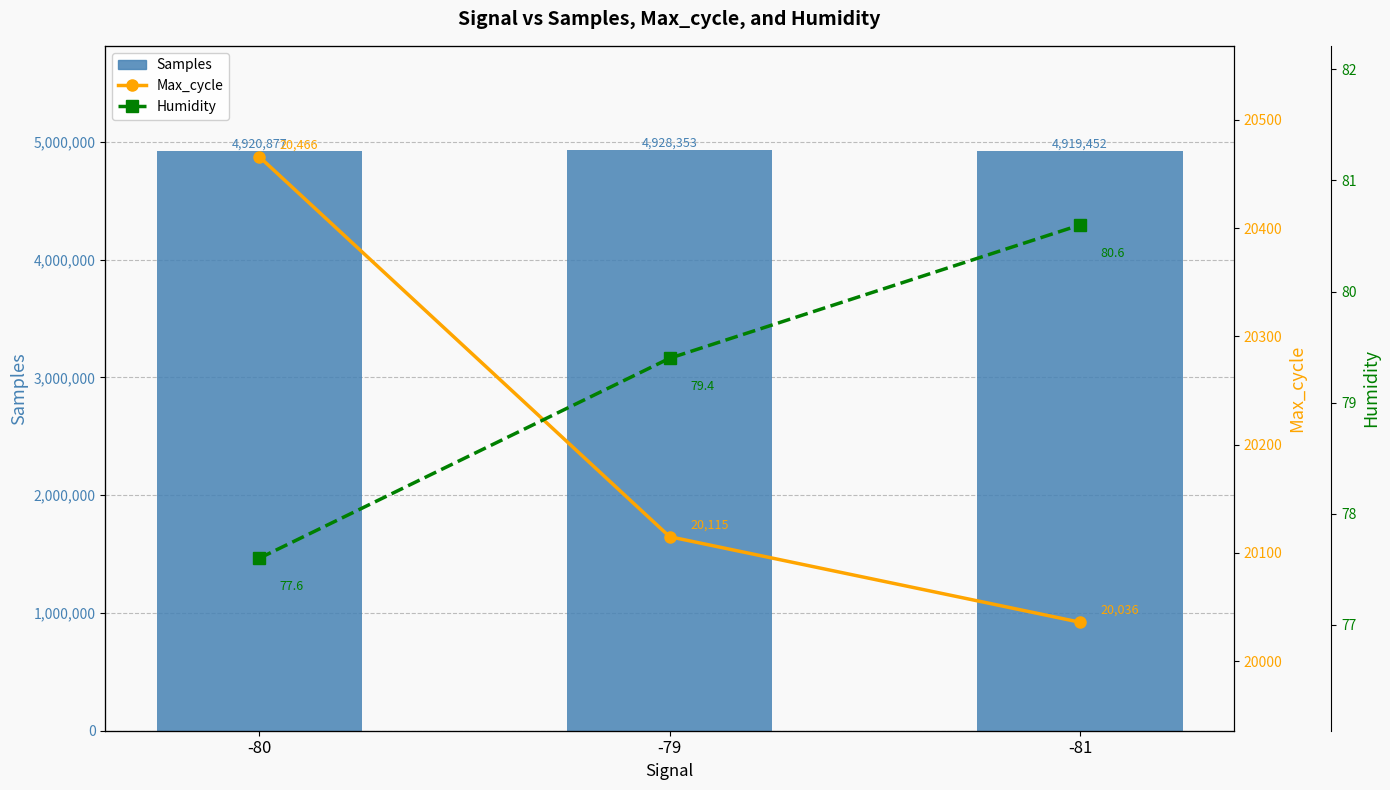

Which series has the largest range (max minus min)?

Samples